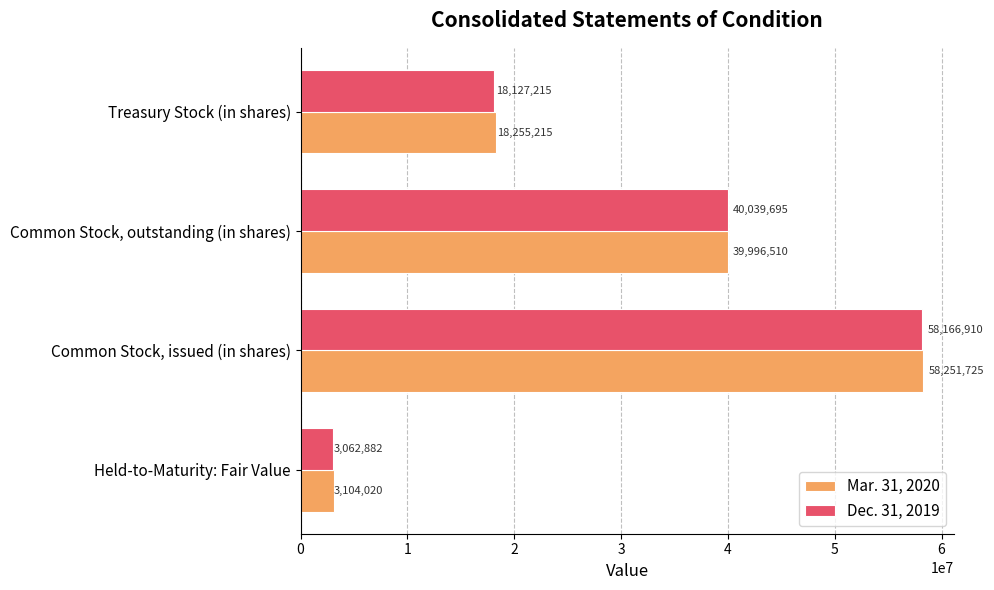

What is the maximum value shown in the chart?

58251725